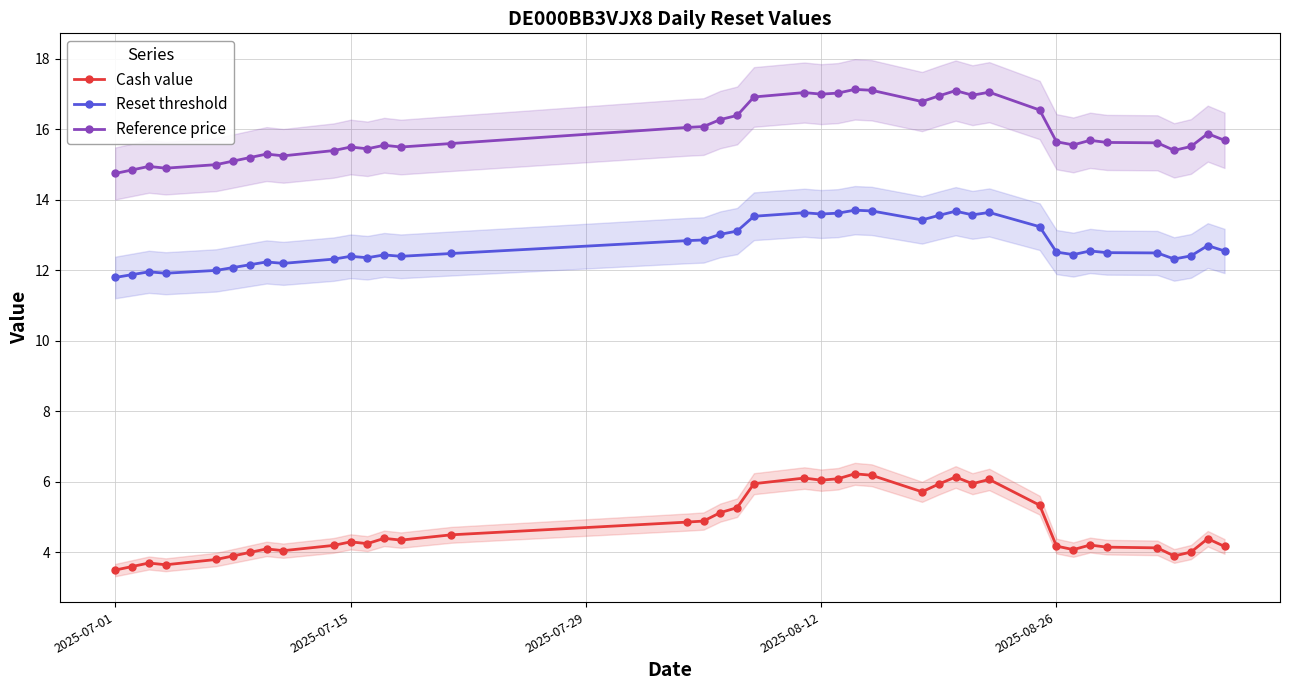

True or false: Reference price has more than 2 points higher than both neighbors.

True